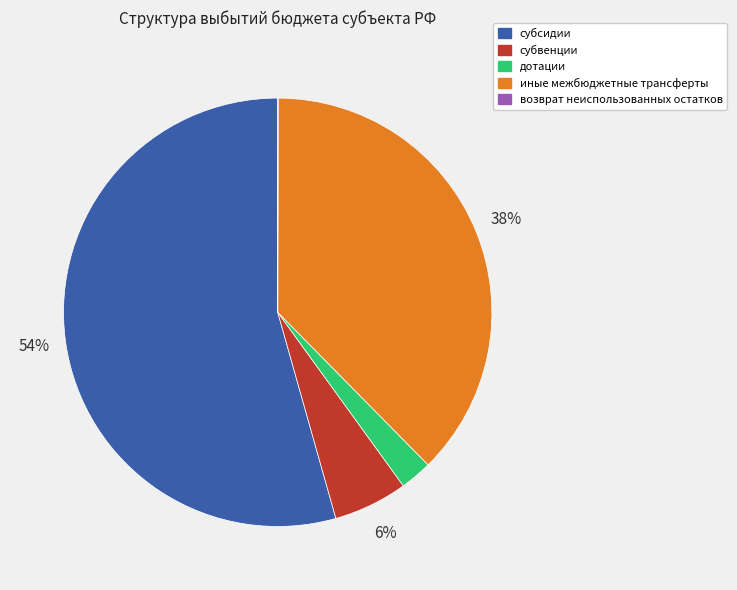

To the nearest percent, what percentage of the pie is иные межбюджетные трансферты?

38%